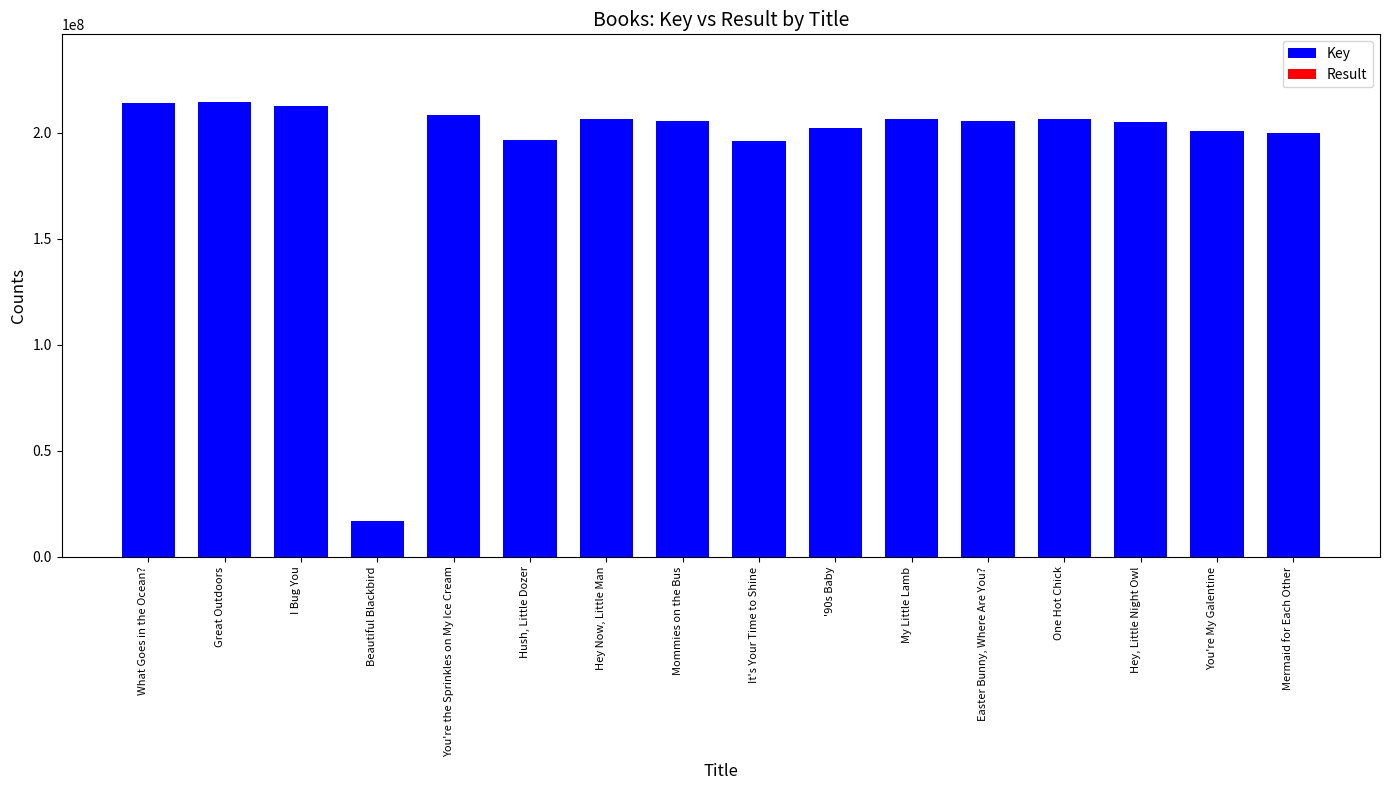

How many groups of bars are there?

16